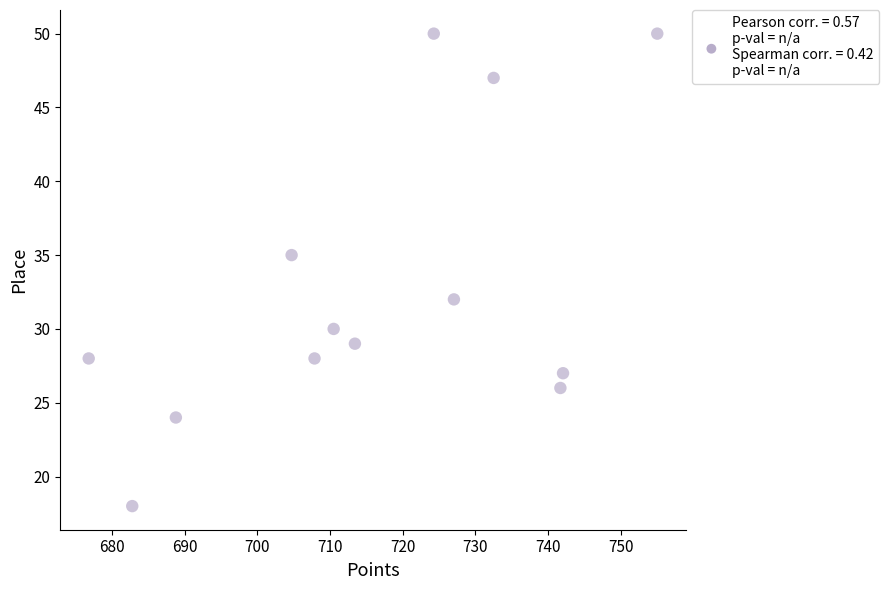

What Y value in the scatter plot is closest to 34?

35